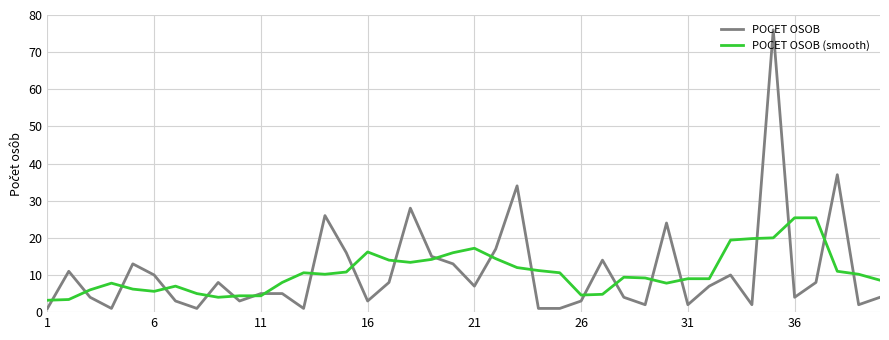

Which series has the widest spread of values?

POCET OSOB